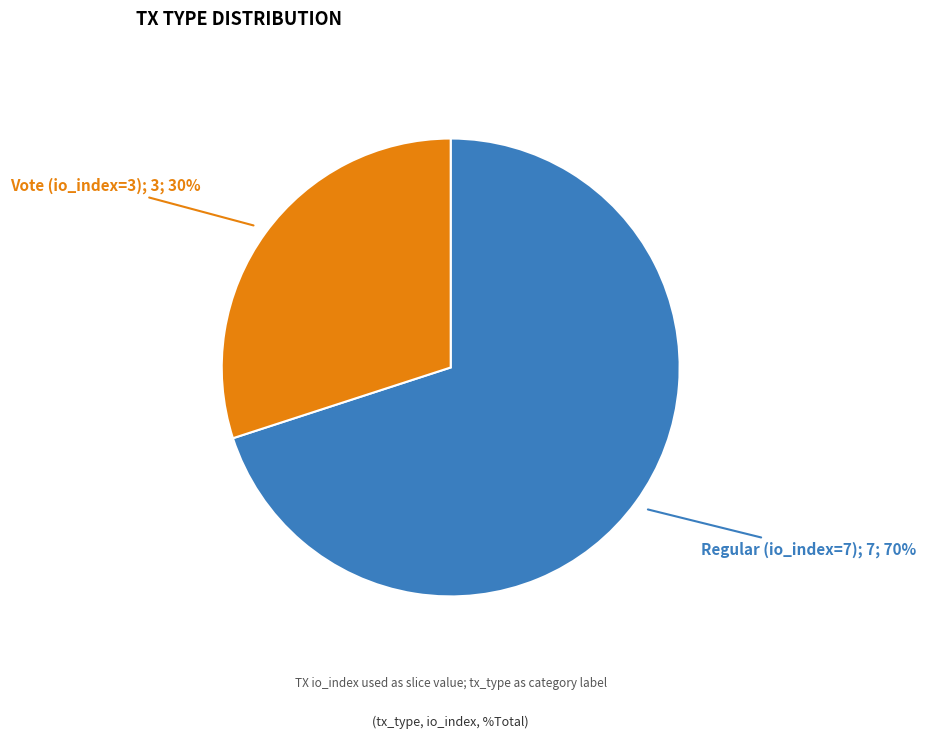

How many slices are in this pie chart?

2